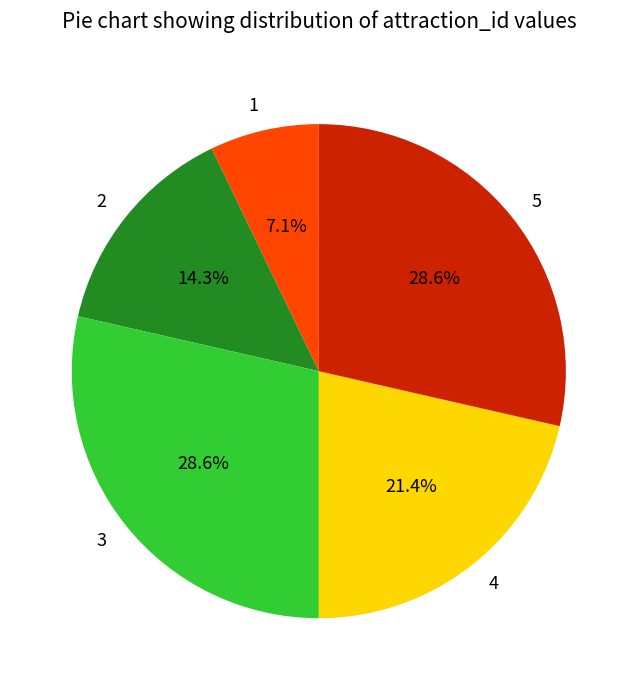

Which has a higher value, 5 or 2?

5